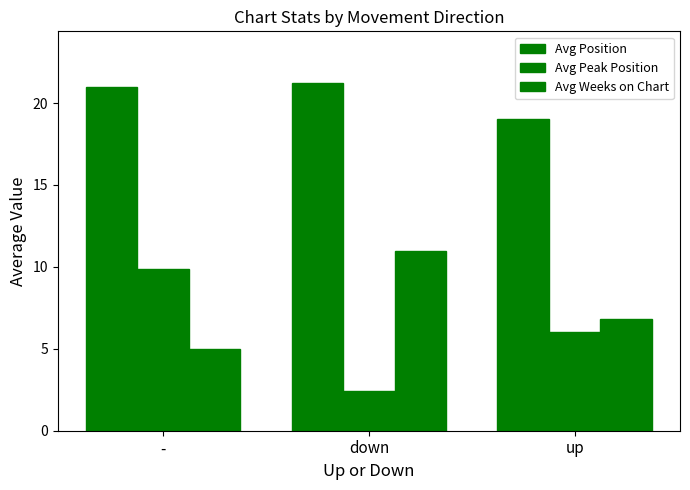

What is the total value across all series at up?

31.8